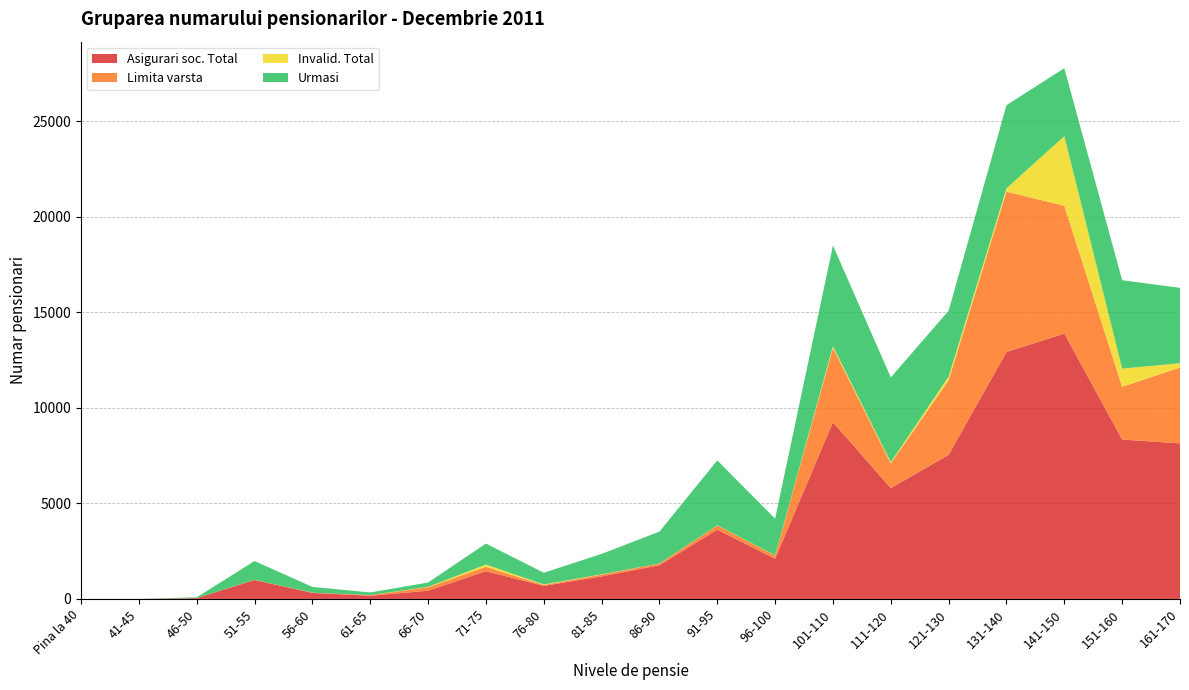

Reading left to right, what are all the values shown in this chart?

Asigurari soc. Total: Pina la 40=1	41-45=1	46-50=42	51-55=992	56-60=315	61-65=169	66-70=429	71-75=1449	76-80=685	81-85=1178	86-90=1762	91-95=3625	96-100=2101	101-110=9250	111-120=5798	121-130=7543	131-140=12921	141-150=13889	151-160=8341	161-170=8141
Limita varsta: Pina la 40=0	41-45=0	46-50=0	51-55=10	56-60=11	61-65=34	66-70=180	71-75=232	76-80=45	81-85=100	86-90=88	91-95=221	96-100=173	101-110=3886	111-120=1295	121-130=3904	131-140=8398	141-150=6688	151-160=2761	161-170=3971
Invalid. Total: Pina la 40=0	41-45=0	46-50=0	51-55=2	56-60=2	61-65=0	66-70=22	71-75=120	76-80=29	81-85=14	86-90=4	91-95=10	96-100=10	101-110=96	111-120=63	121-130=190	131-140=173	141-150=3644	151-160=953	161-170=225
Urmasi: Pina la 40=1	41-45=1	46-50=42	51-55=980	56-60=302	61-65=135	66-70=227	71-75=1097	76-80=611	81-85=1064	86-90=1670	91-95=3394	96-100=1918	101-110=5268	111-120=4440	121-130=3449	131-140=4350	141-150=3557	151-160=4627	161-170=3945